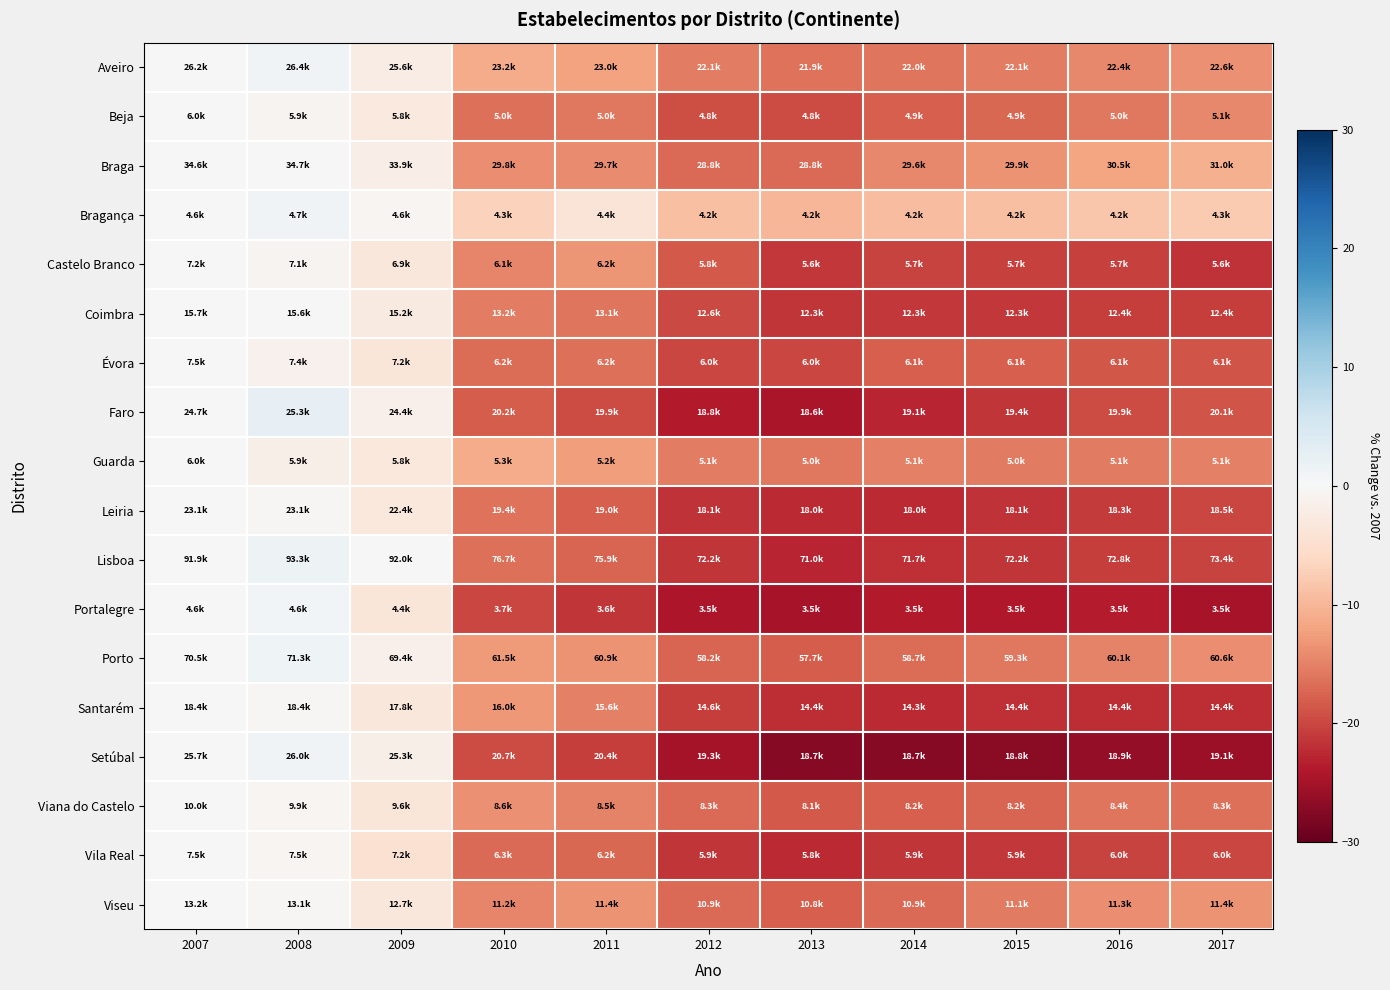

At how many categories does at least one series exceed 0?

2